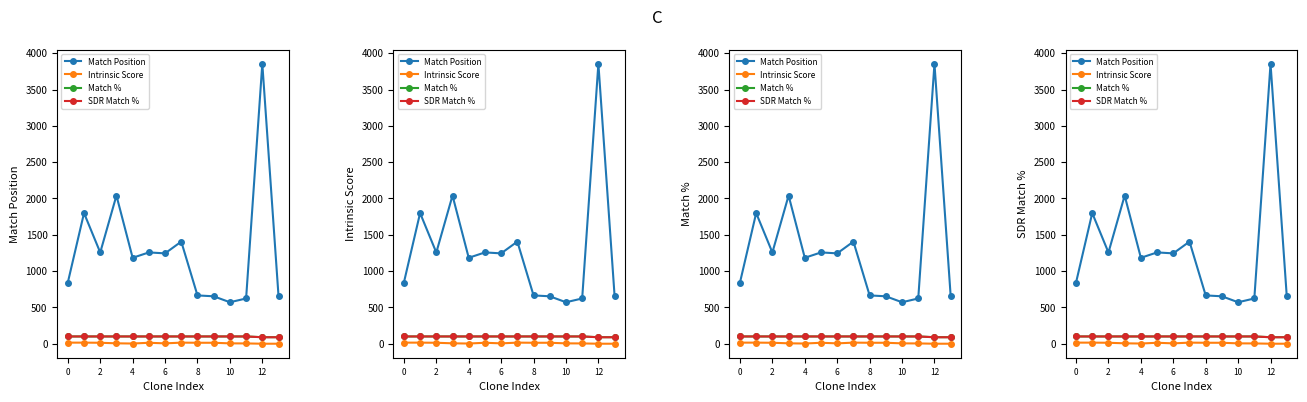

What is the highest value of the Intrinsic Score series?

15.0